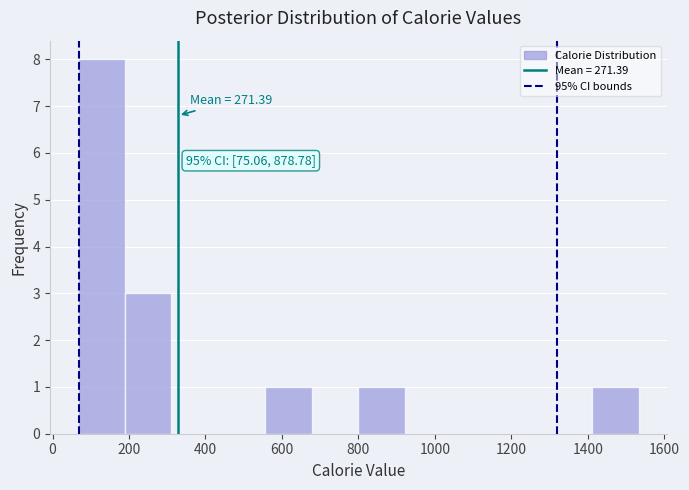

Over which range of the x-axis is the bar tallest?

60 to 180